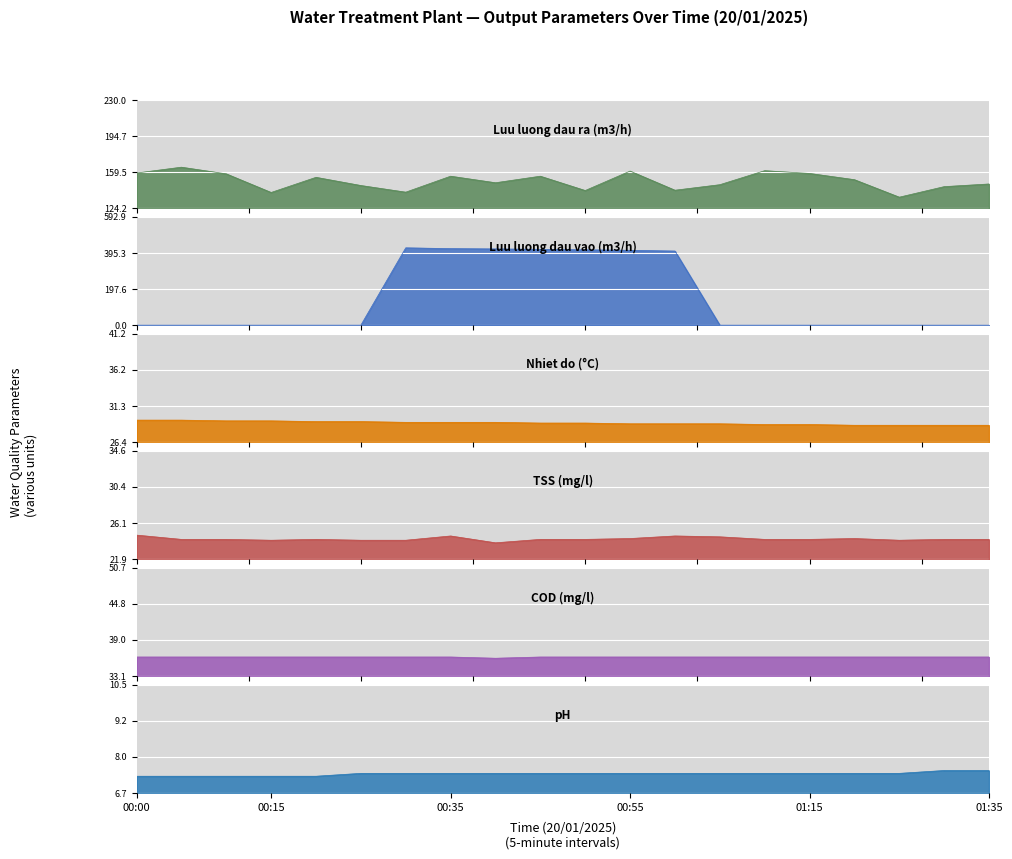

Between 00:40 and 00:15, which is larger?

00:40